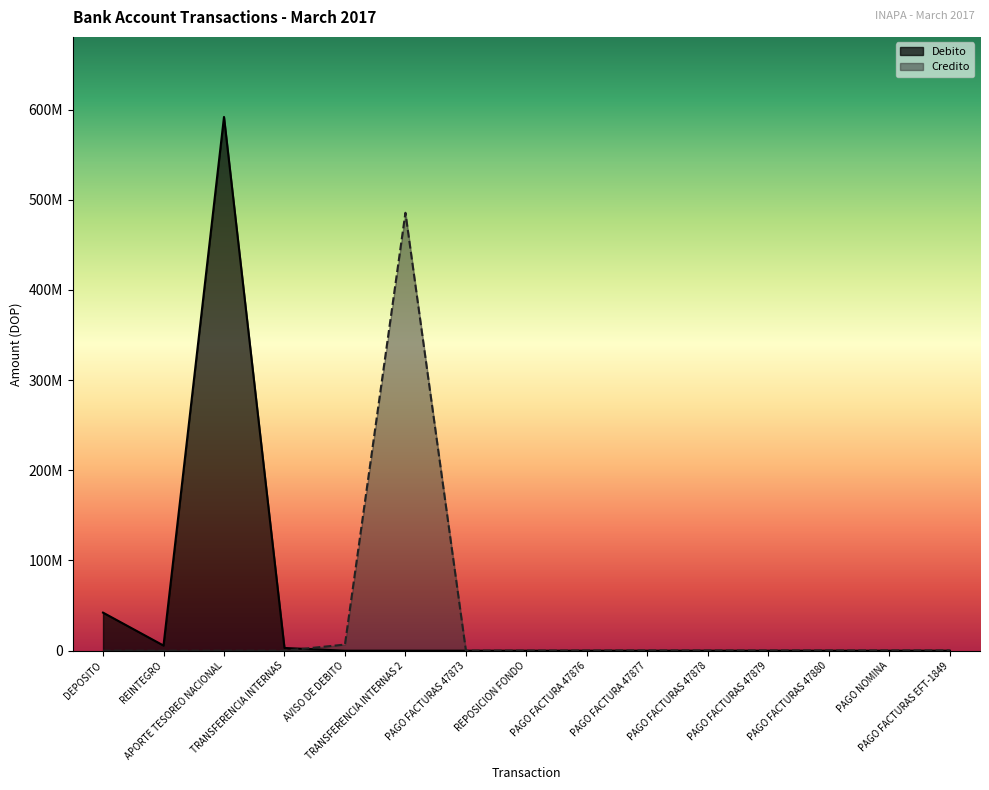

Between APORTE TESOREO NACIONAL and PAGO FACTURA 47877, which series saw the biggest shift?

Debito